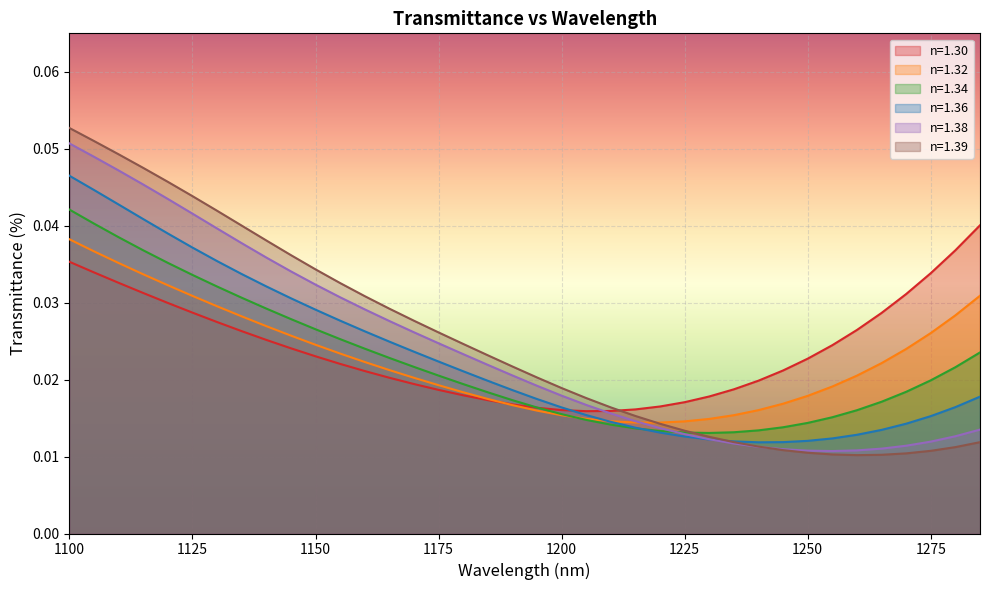

Reading left to right, list all the values displayed in this chart.

n=1.30: 0.0	0.0	0.0	0.0	0.0	0.0	0.0	0.0	0.0	0.0	0.0	0.0	0.0	0.0	0.0	0.0	0.0	0.0	0.0	0.0	0.0	0.0	0.0	0.0	0.0	0.0	0.0	0.0	0.0	0.0	0.0	0.0	0.0	0.0	0.0	0.0	0.0	0.0
n=1.32: 0.0	0.0	0.0	0.0	0.0	0.0	0.0	0.0	0.0	0.0	0.0	0.0	0.0	0.0	0.0	0.0	0.0	0.0	0.0	0.0	0.0	0.0	0.0	0.0	0.0	0.0	0.0	0.0	0.0	0.0	0.0	0.0	0.0	0.0	0.0	0.0	0.0	0.0
n=1.34: 0.0	0.0	0.0	0.0	0.0	0.0	0.0	0.0	0.0	0.0	0.0	0.0	0.0	0.0	0.0	0.0	0.0	0.0	0.0	0.0	0.0	0.0	0.0	0.0	0.0	0.0	0.0	0.0	0.0	0.0	0.0	0.0	0.0	0.0	0.0	0.0	0.0	0.0
n=1.36: 0.0	0.0	0.0	0.0	0.0	0.0	0.0	0.0	0.0	0.0	0.0	0.0	0.0	0.0	0.0	0.0	0.0	0.0	0.0	0.0	0.0	0.0	0.0	0.0	0.0	0.0	0.0	0.0	0.0	0.0	0.0	0.0	0.0	0.0	0.0	0.0	0.0	0.0
n=1.38: 0.1	0.0	0.0	0.0	0.0	0.0	0.0	0.0	0.0	0.0	0.0	0.0	0.0	0.0	0.0	0.0	0.0	0.0	0.0	0.0	0.0	0.0	0.0	0.0	0.0	0.0	0.0	0.0	0.0	0.0	0.0	0.0	0.0	0.0	0.0	0.0	0.0	0.0
n=1.39: 0.1	0.1	0.0	0.0	0.0	0.0	0.0	0.0	0.0	0.0	0.0	0.0	0.0	0.0	0.0	0.0	0.0	0.0	0.0	0.0	0.0	0.0	0.0	0.0	0.0	0.0	0.0	0.0	0.0	0.0	0.0	0.0	0.0	0.0	0.0	0.0	0.0	0.0